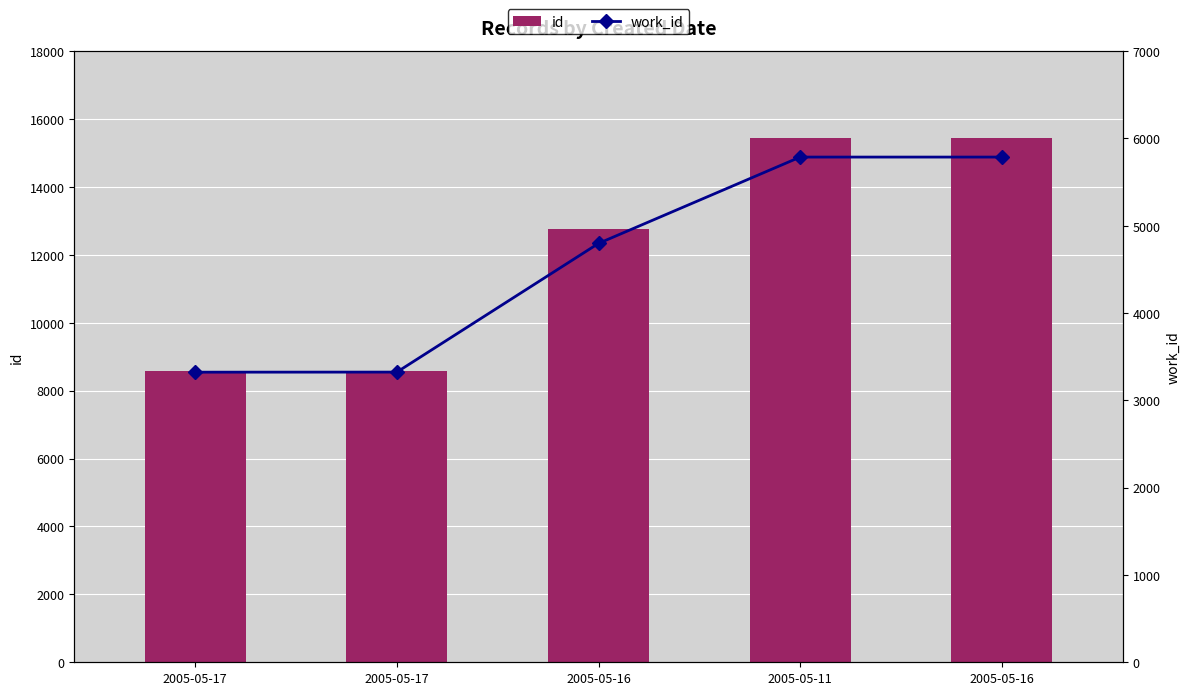

How many data points does each series have?

5